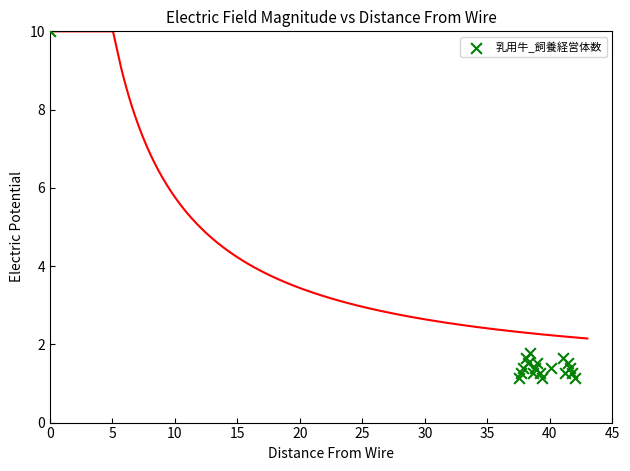

What is the range of X values (max minus min)?

42.0